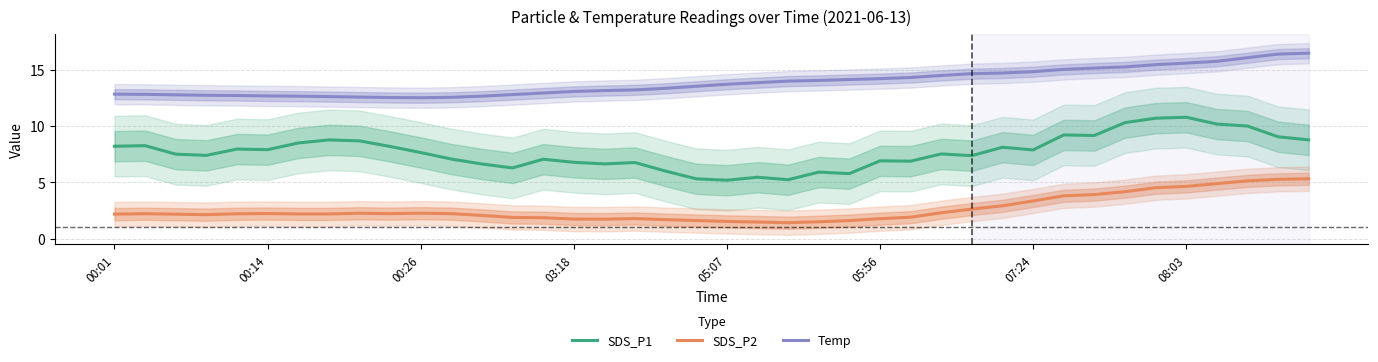

True or false: SDS_P1 has a value of 10.0 at 37.

True